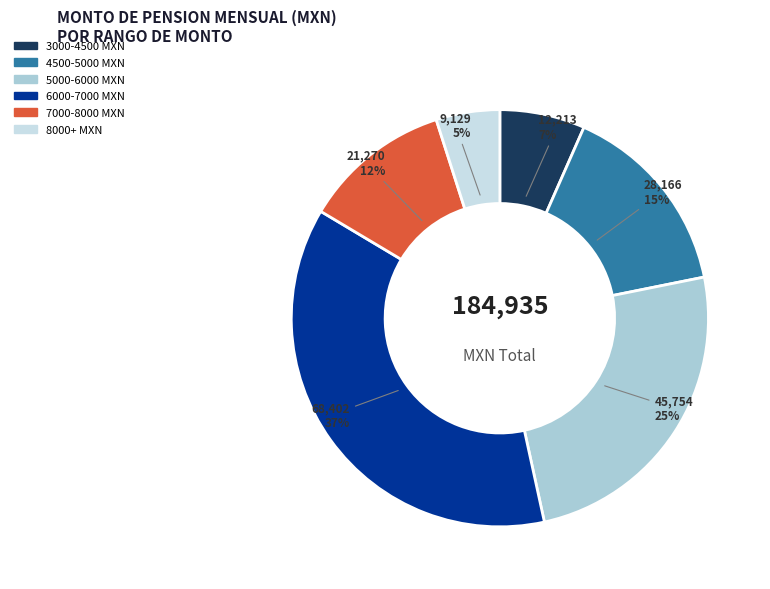

Is it true that 5000-6000 MXN is 25% of the pie?

True